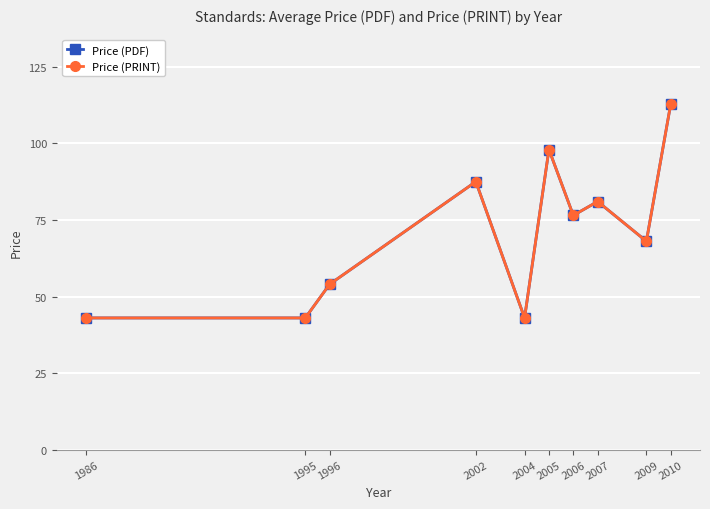

Does the chart have visible grid lines?

Yes